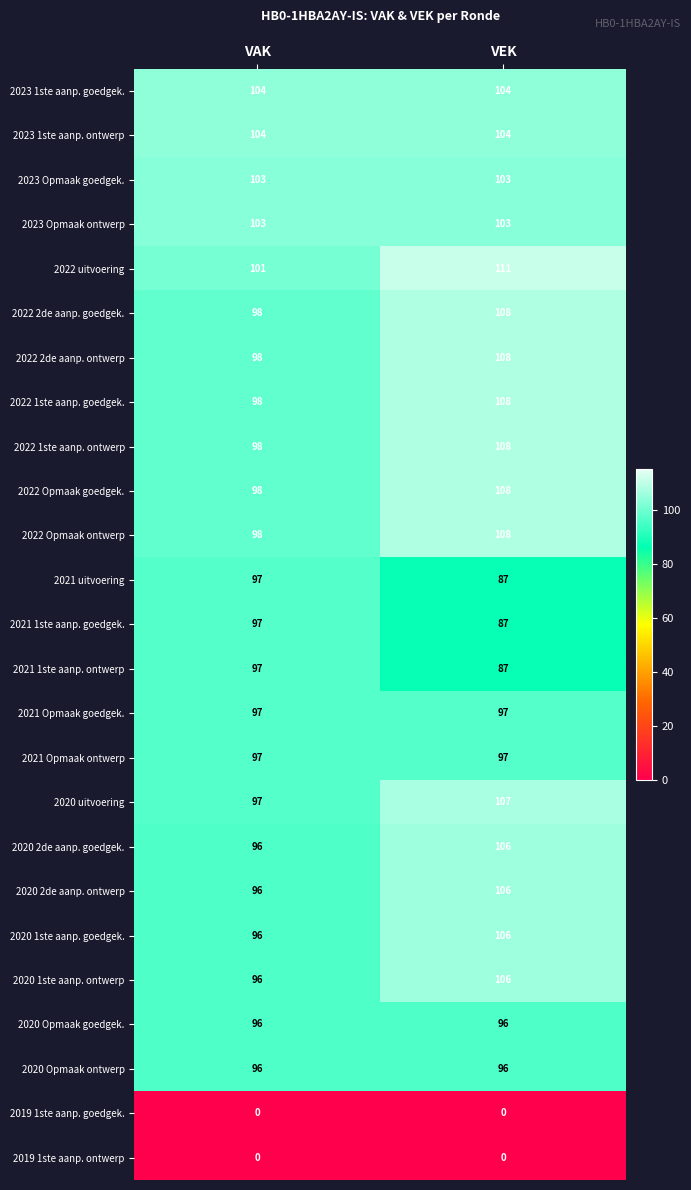

At which label is 2020 uitvoering closest to 102?

VAK